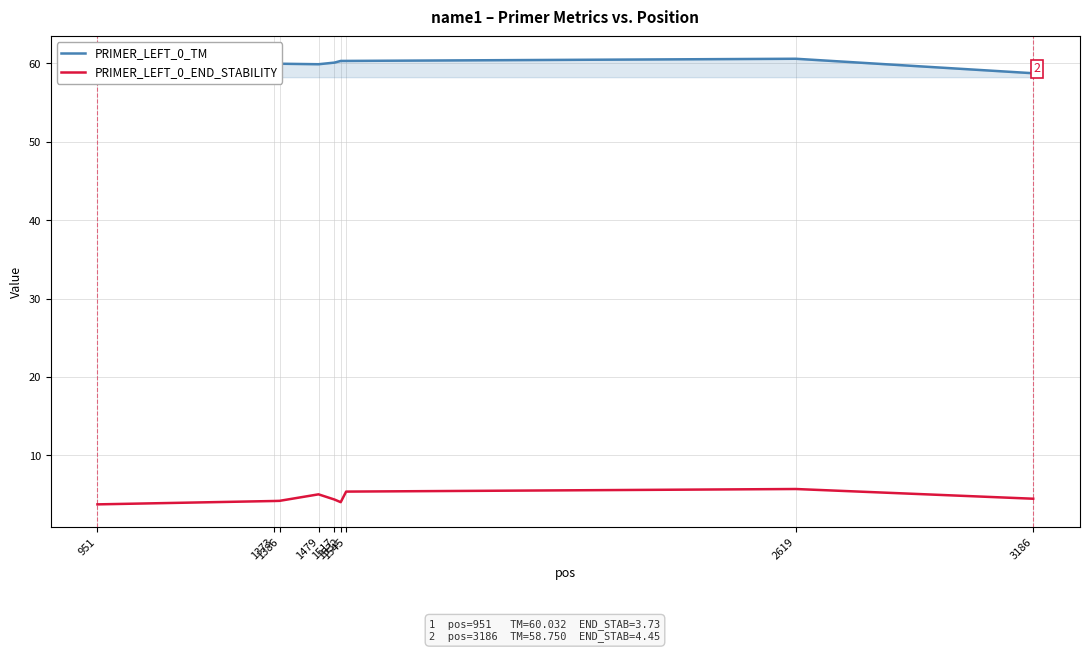

Which series has the largest total across all categories?

PRIMER_LEFT_0_TM